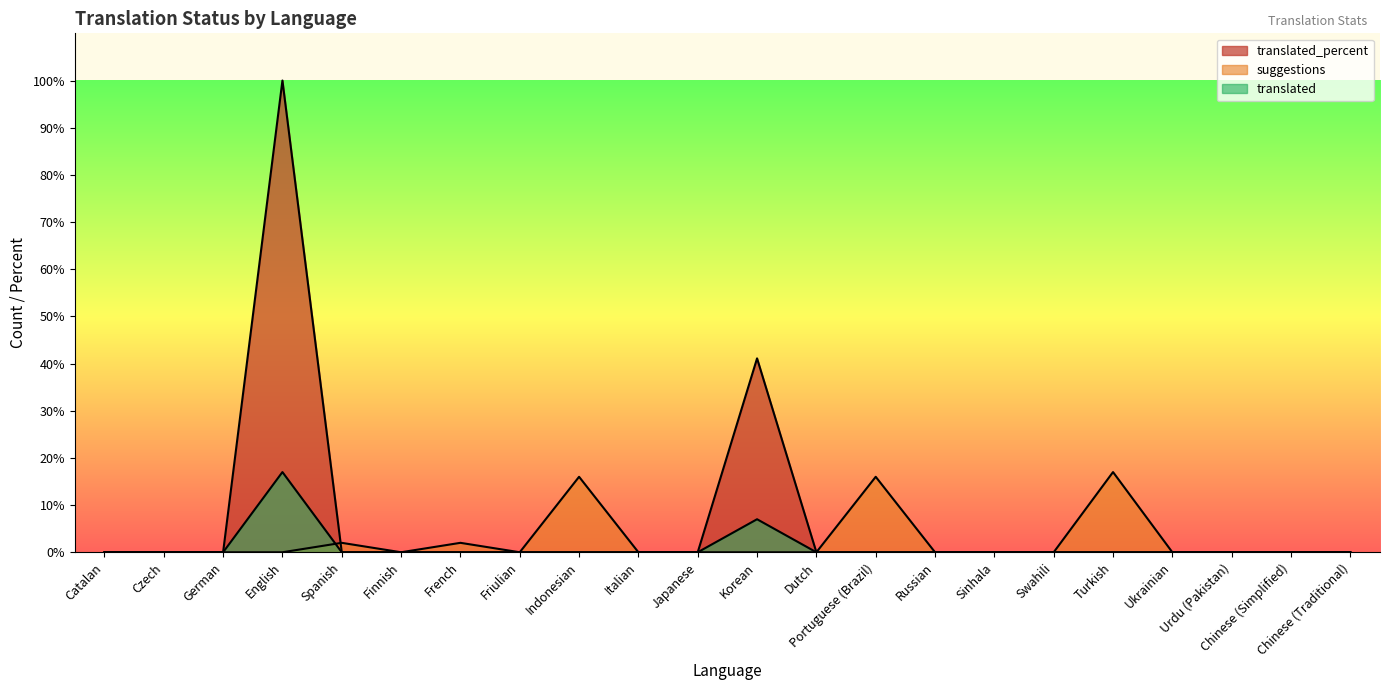

The suggestions series shows 10.7 at Turkish. True or false?

False